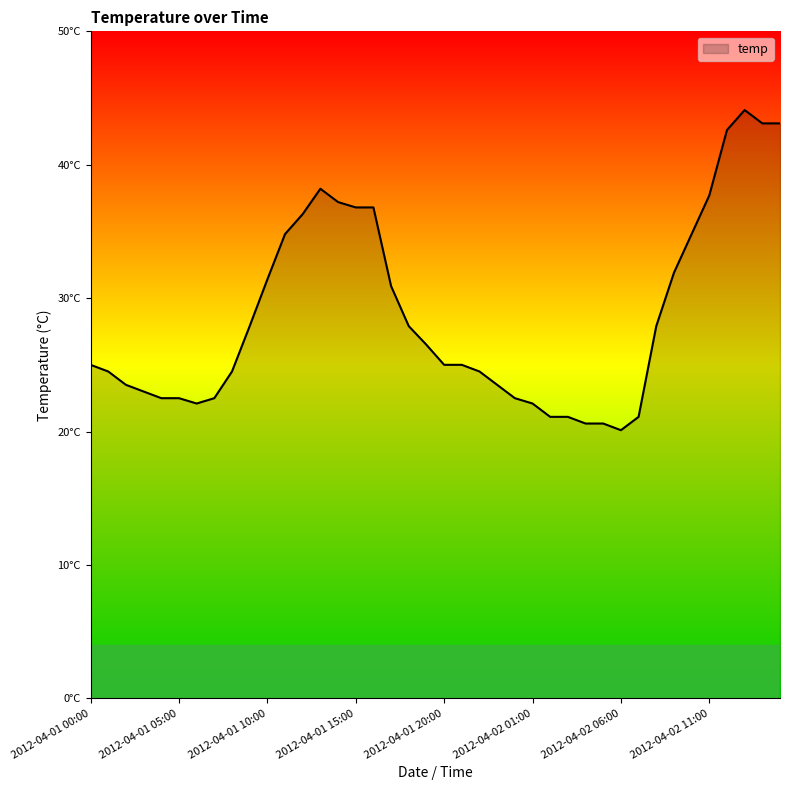

What is the average value?

28.7